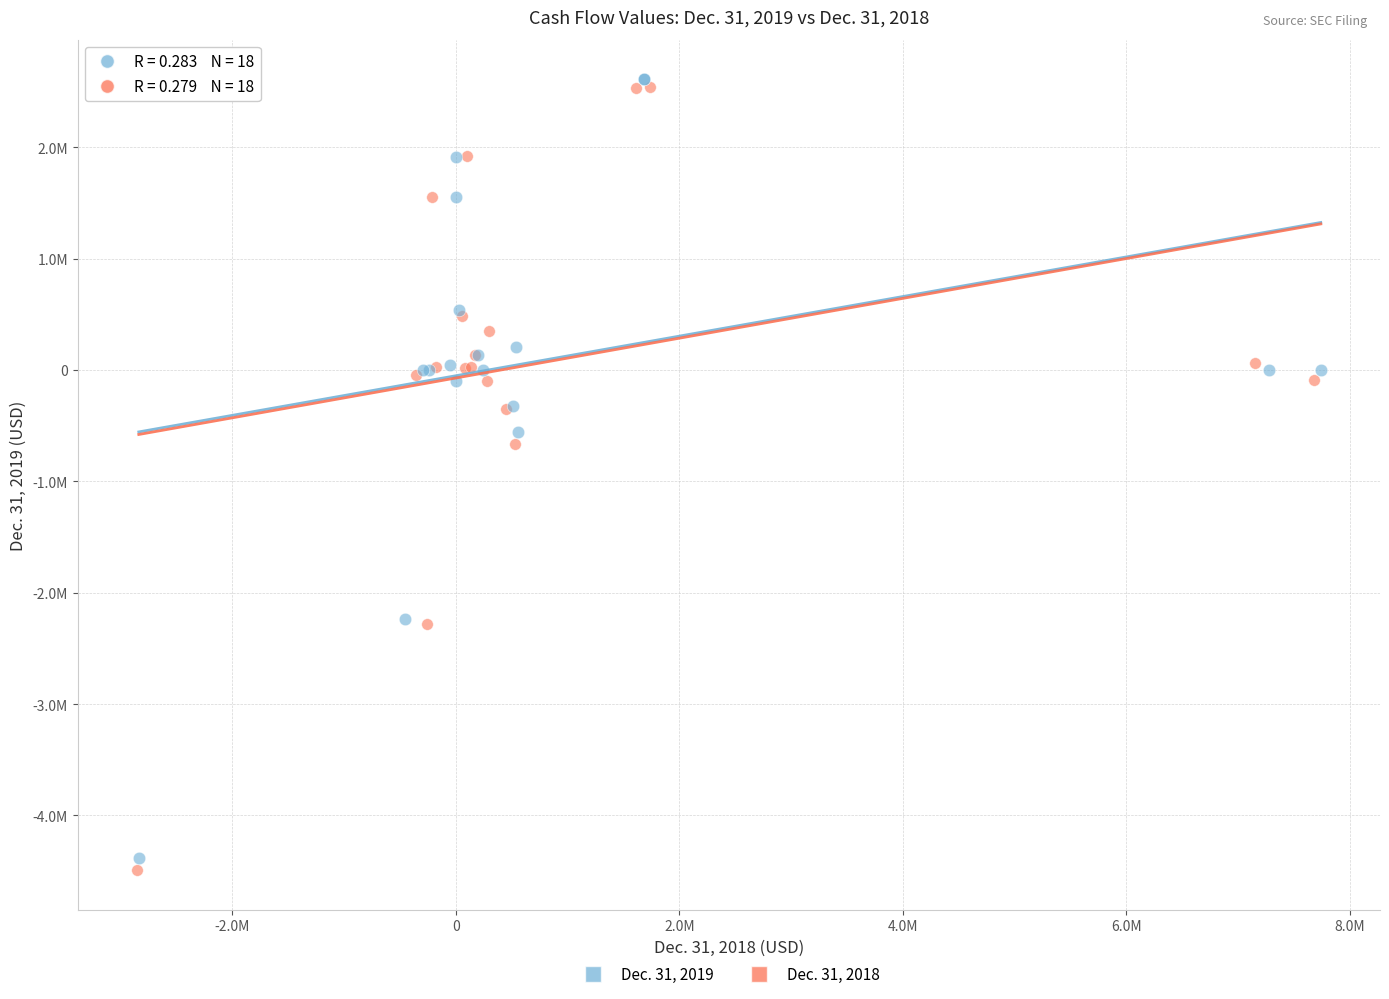

What are all the series names shown in the legend?

Dec. 31, 2019, Dec. 31, 2018